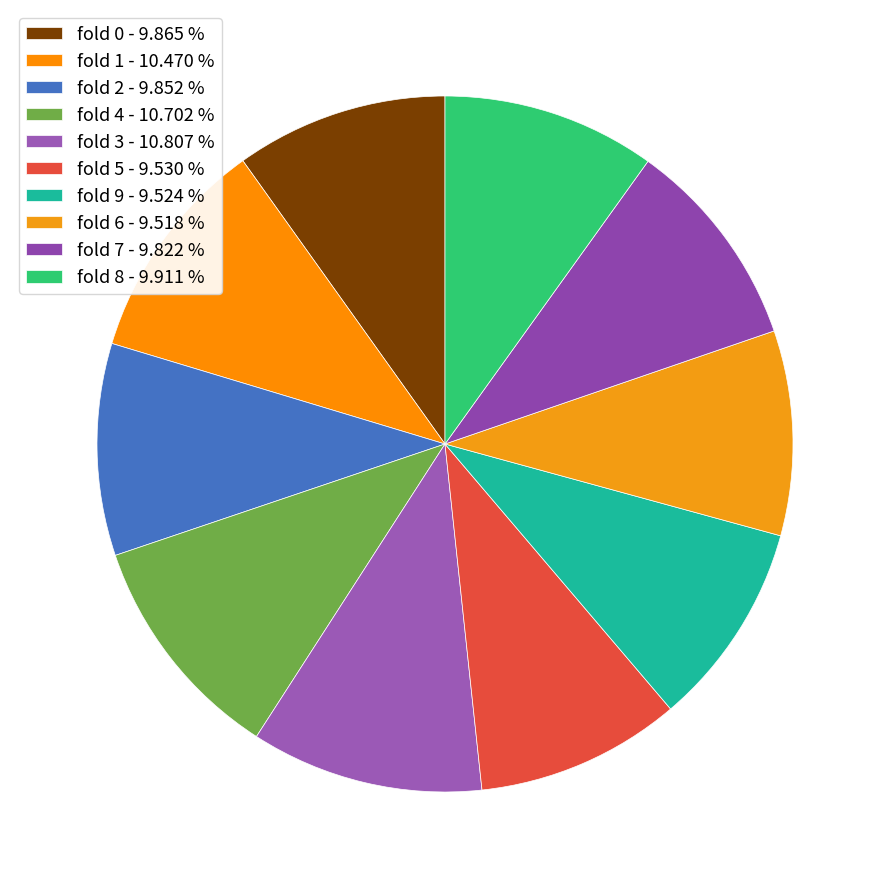

Combined, do fold 9 and fold 1 account for over 50%?

No